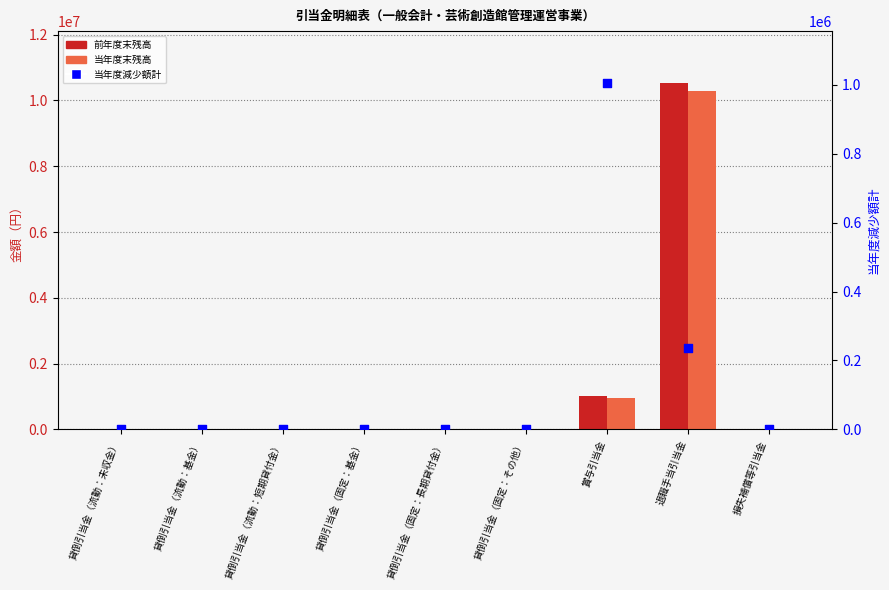

Which series contains the highest Y value?

前年度末残高